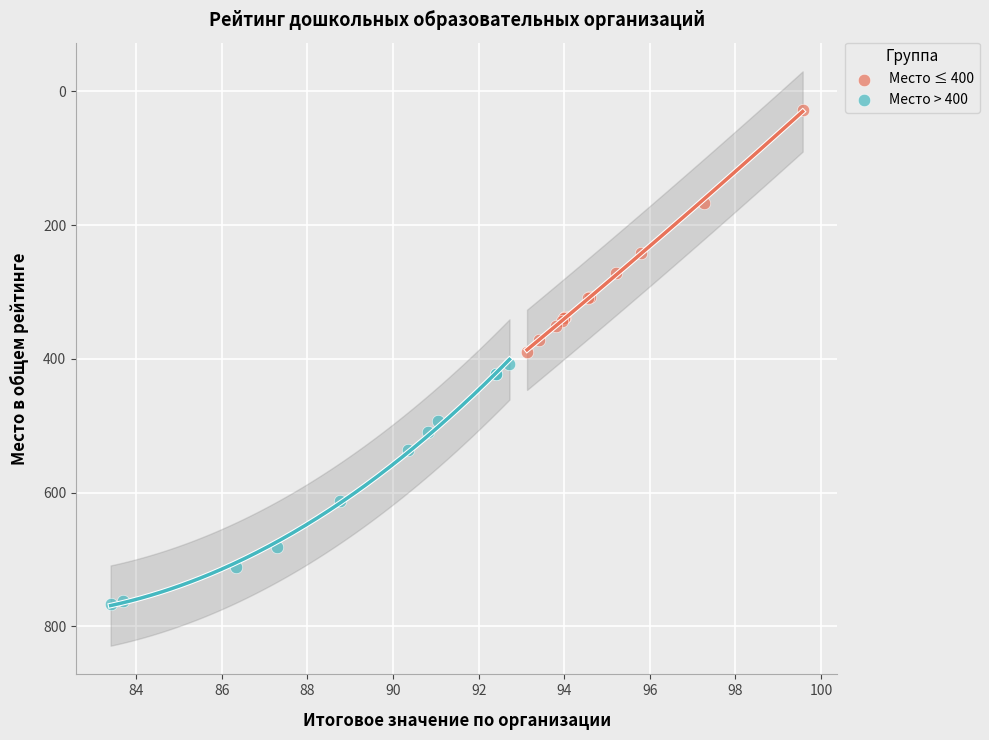

What are all the series names shown in the legend?

Место ≤ 400, Место > 400